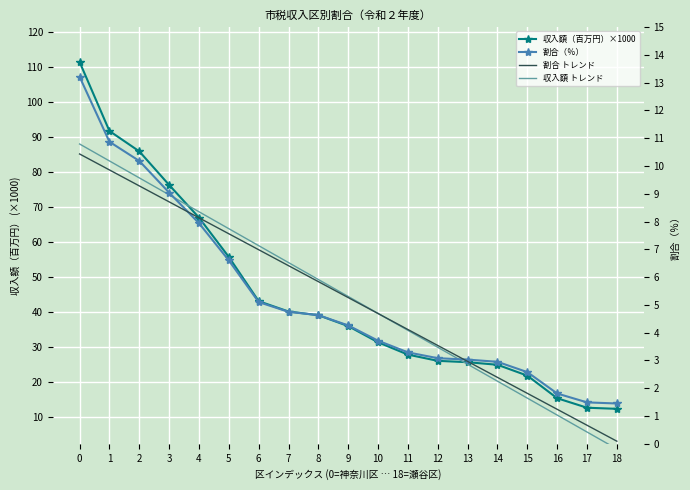

Which label corresponds to the smallest value in the chart?

18